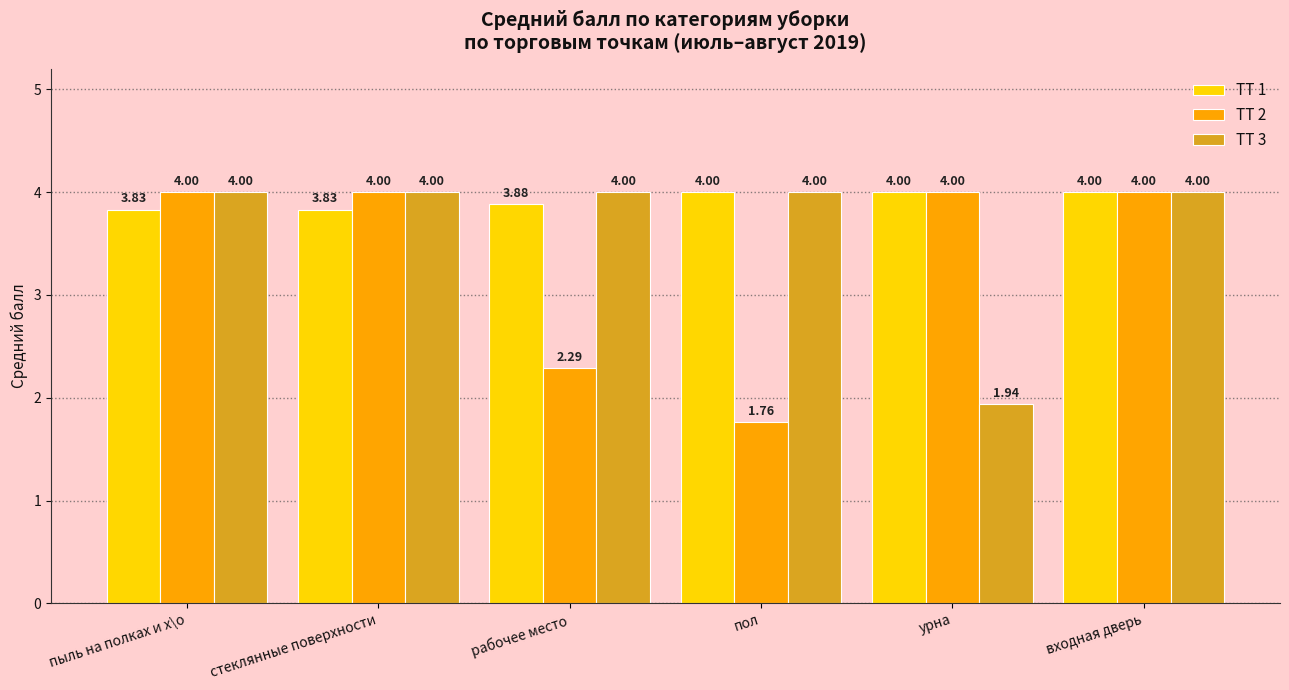

Rank the series by their average value, from lowest to highest.

ТТ 2, ТТ 3, ТТ 1